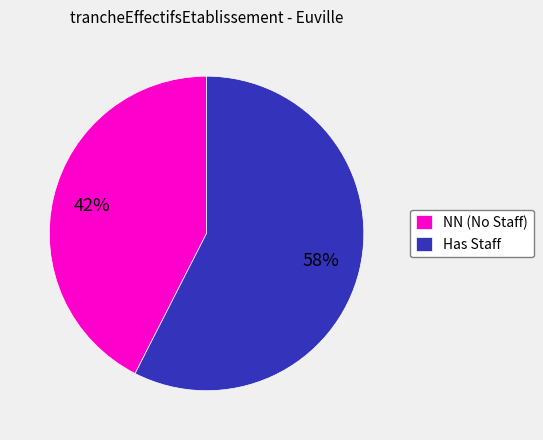

The Has Staff slice represents 58% of the pie. True or false?

True